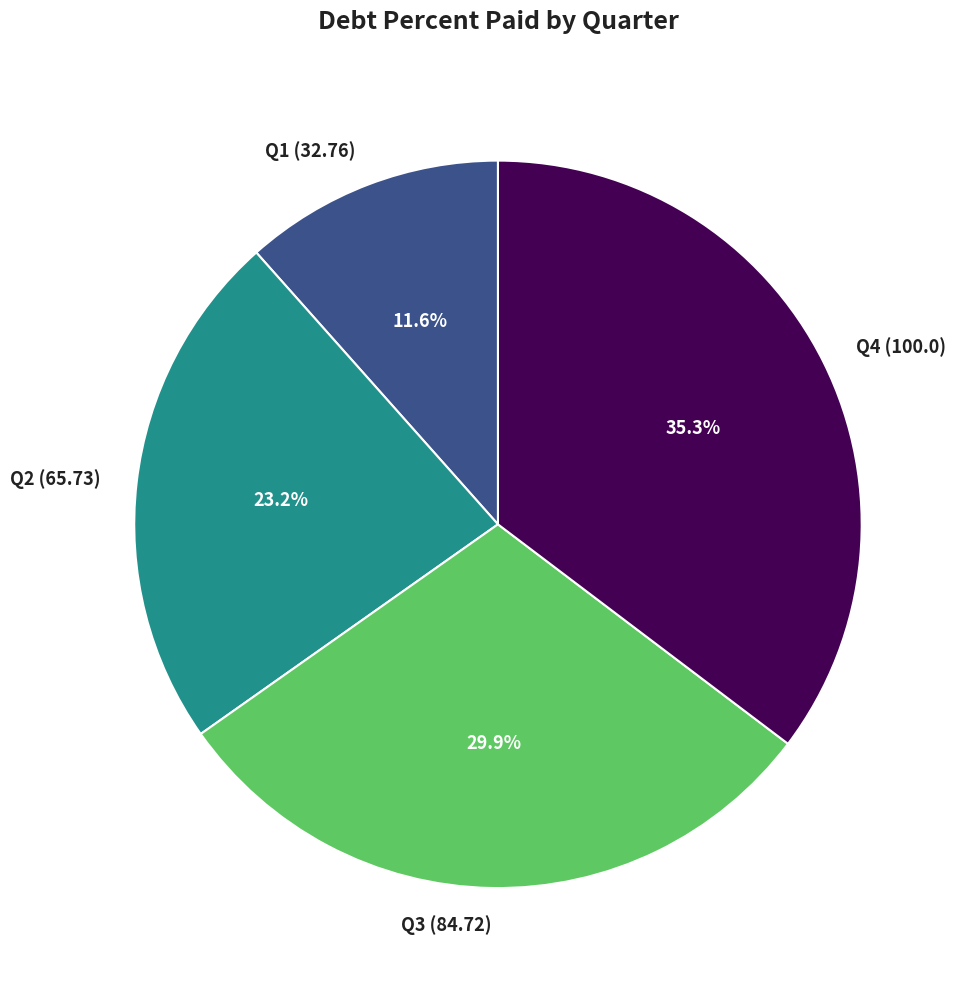

Is Q2 the majority of the pie?

No